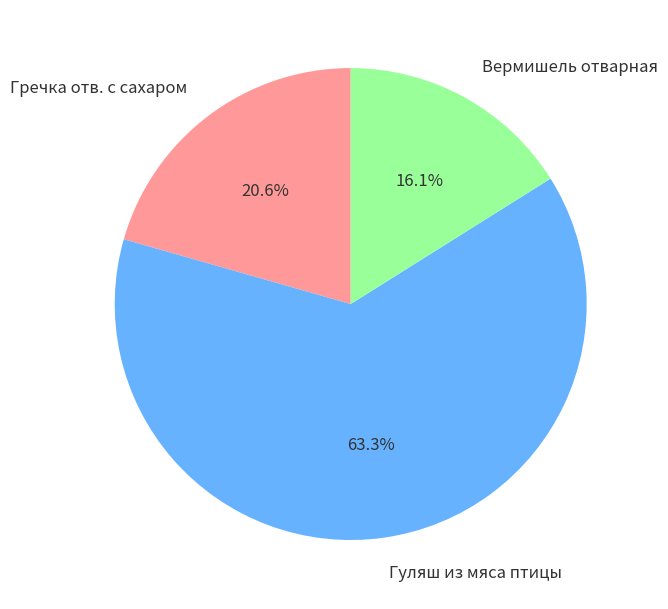

Does Вермишель отварная account for over 50% of the chart?

No